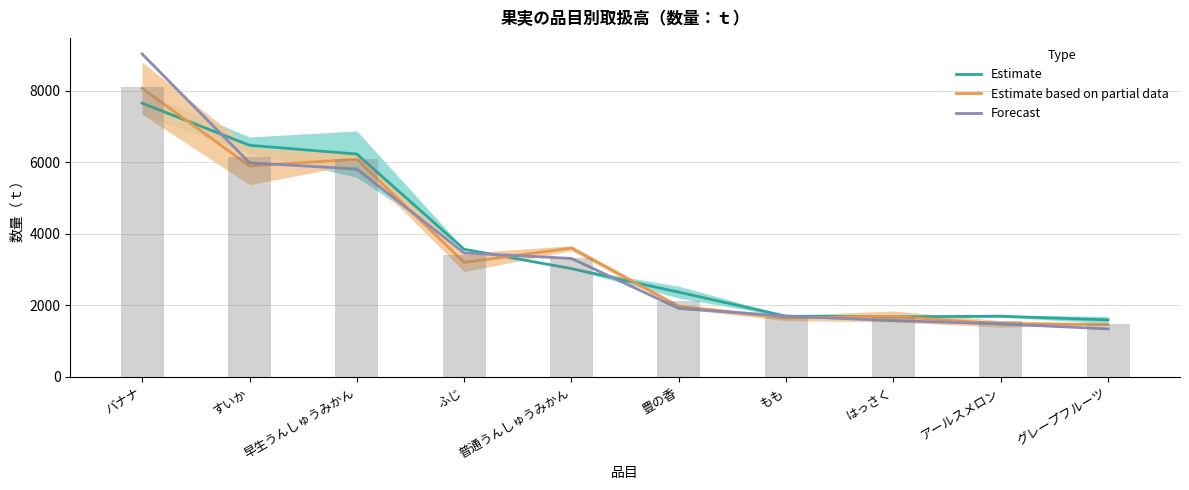

Which series has the largest range (max minus min)?

Forecast